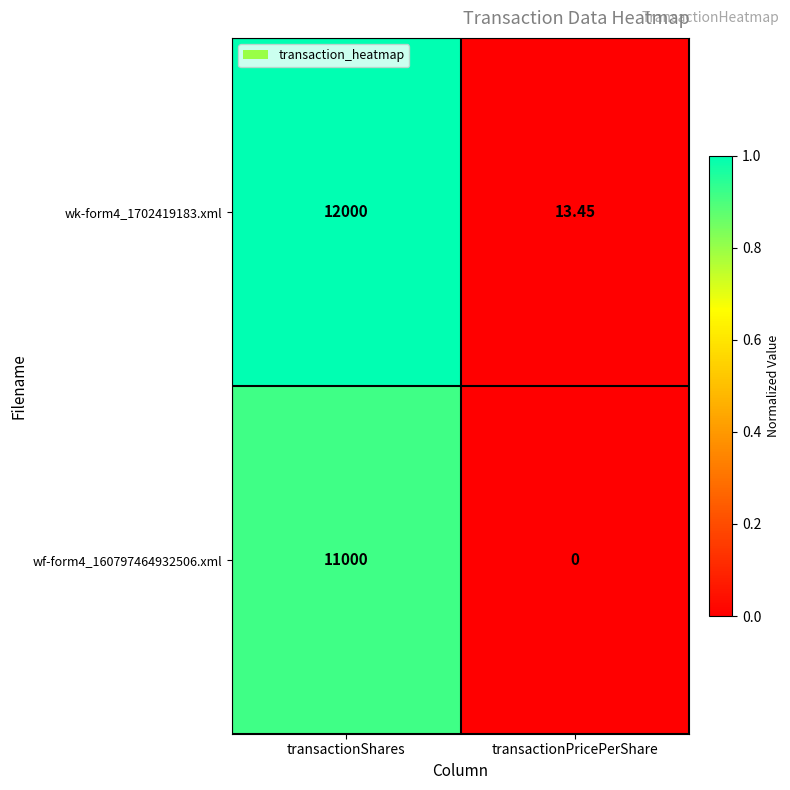

Which category has the lowest value across all series?

transactionPricePerShare